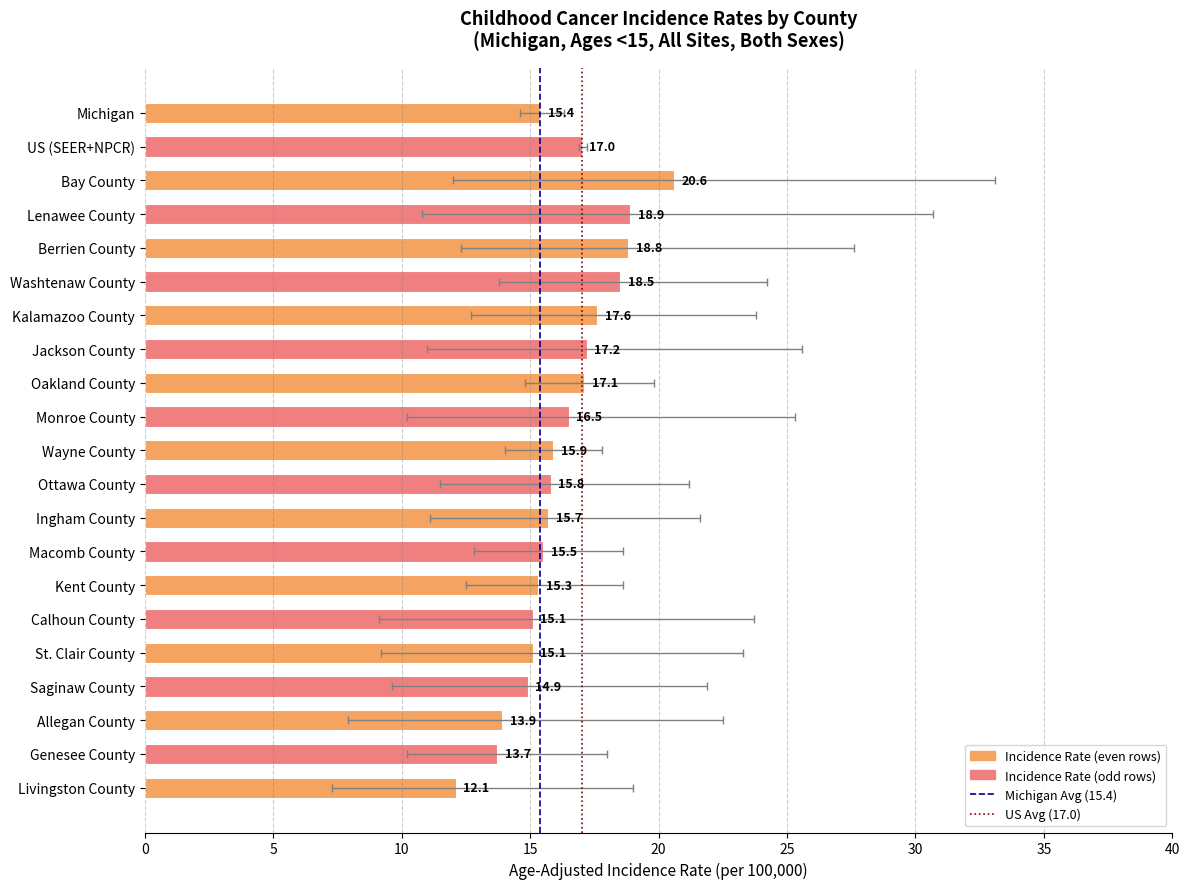

The value at Kalamazoo County is 29.1. True or false?

False